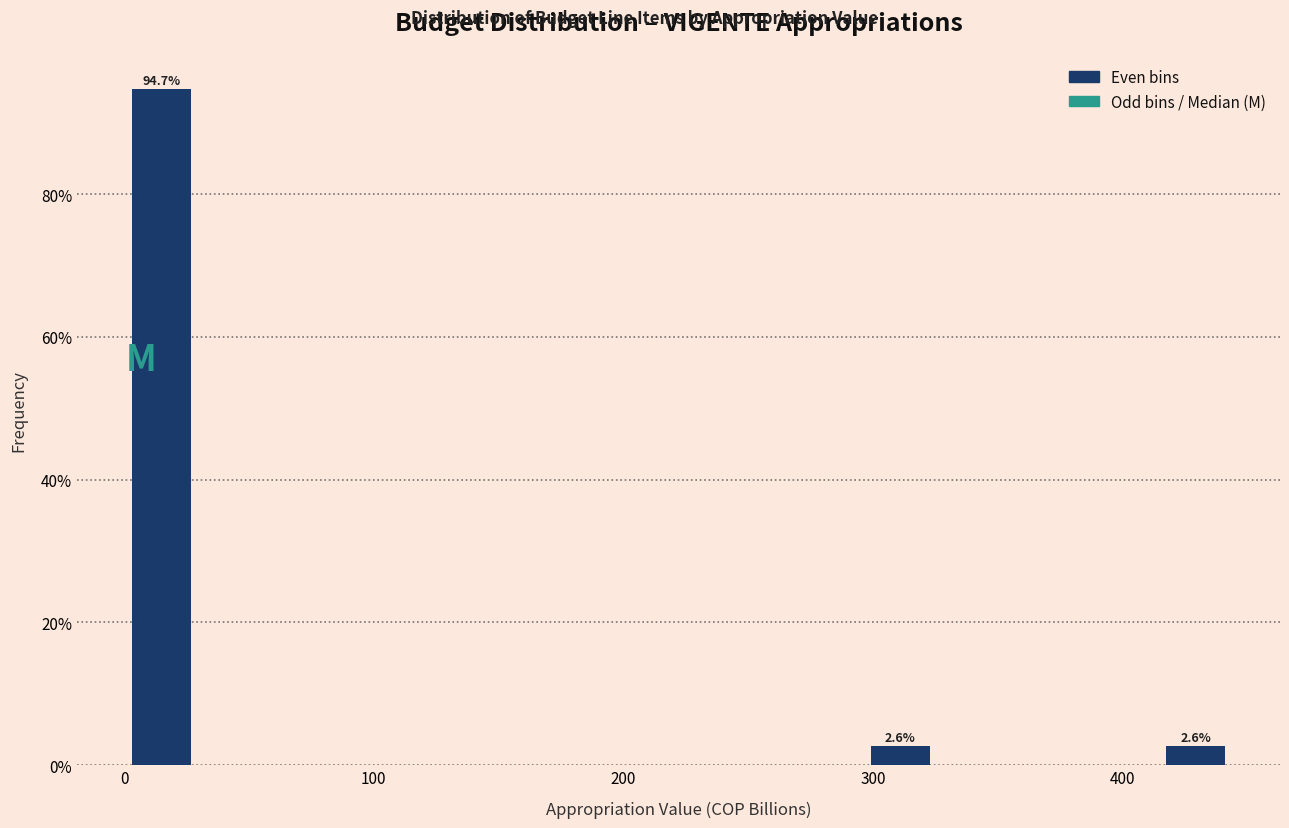

Around what value on the x-axis is the tallest bar? Give the approximate position of its centre, as read against the axis.

10